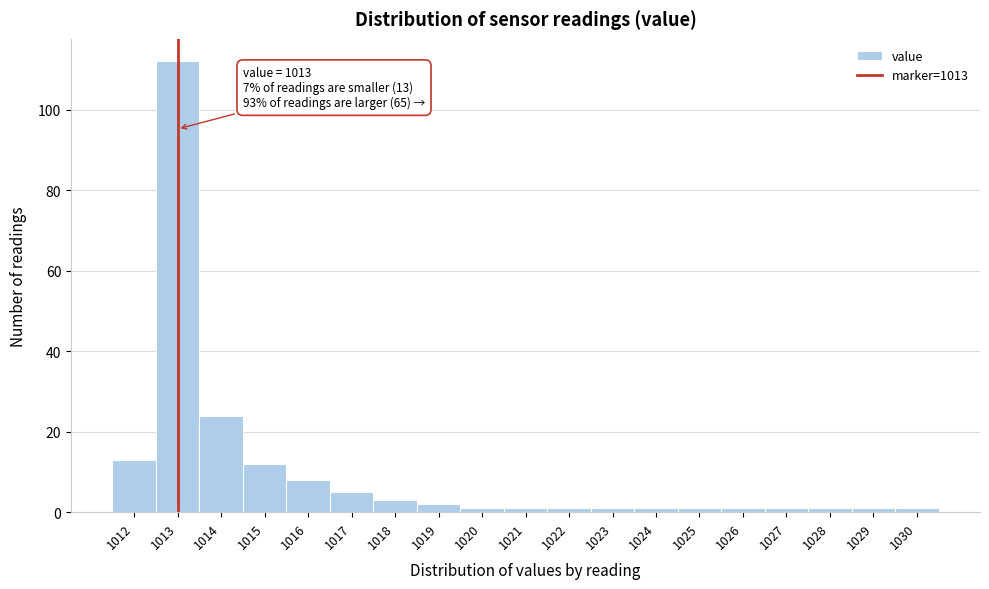

Which range on the x-axis has the tallest bar?

1012.5 to 1013.5